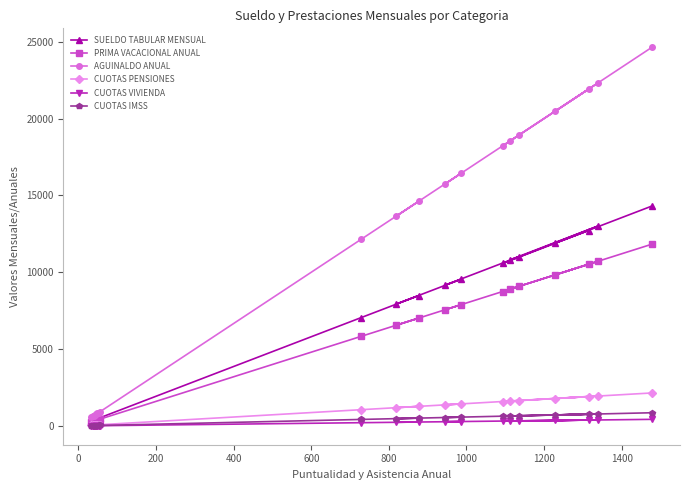

What is the difference between the second highest and second lowest values in the PRIMA VACACIONAL ANUAL series?

10414.0